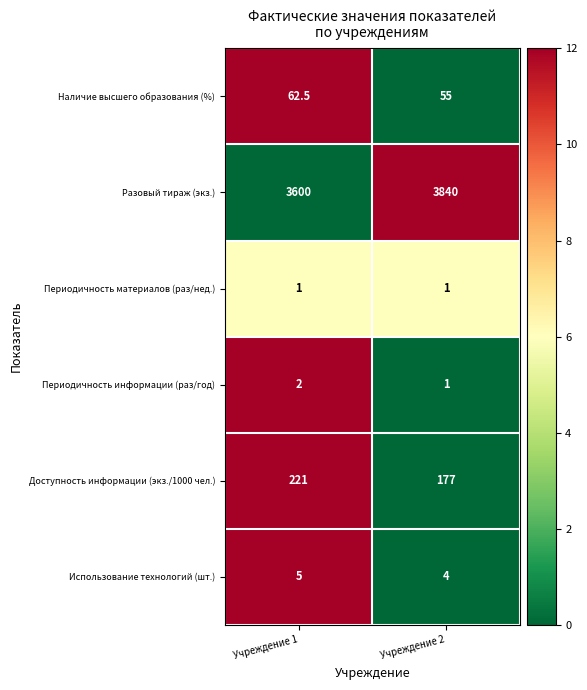

At which label is Использование технологий (шт.) closest to 4?

Учреждение 2